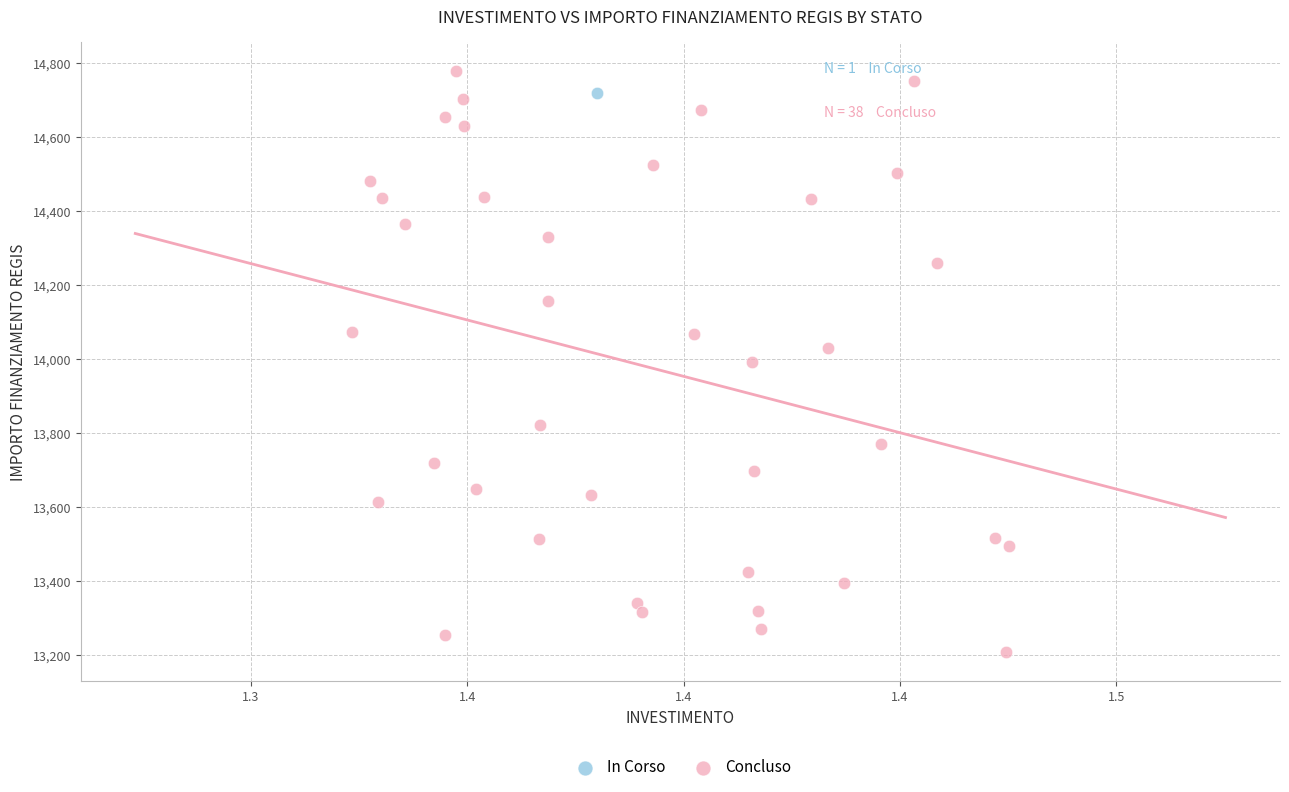

What are all the series names shown in the legend?

In Corso, Concluso